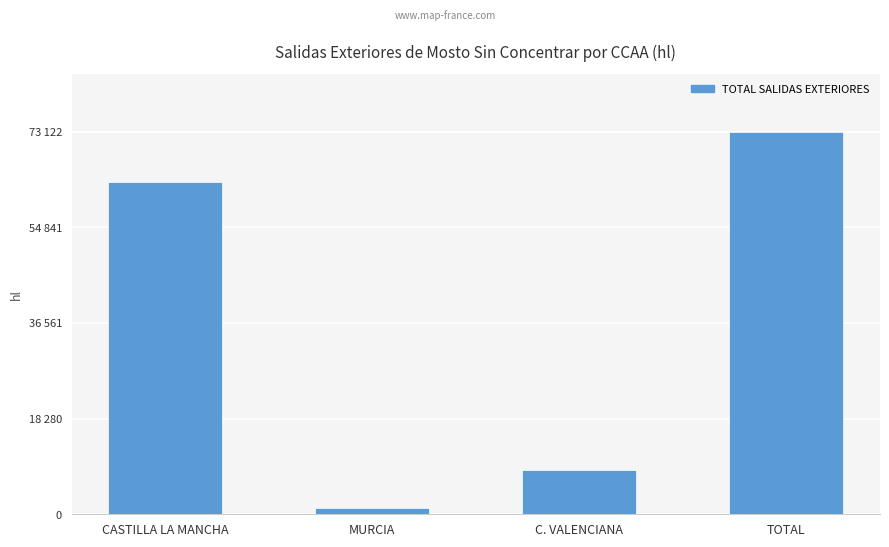

Is it true that the value at TOTAL is 109858?

False